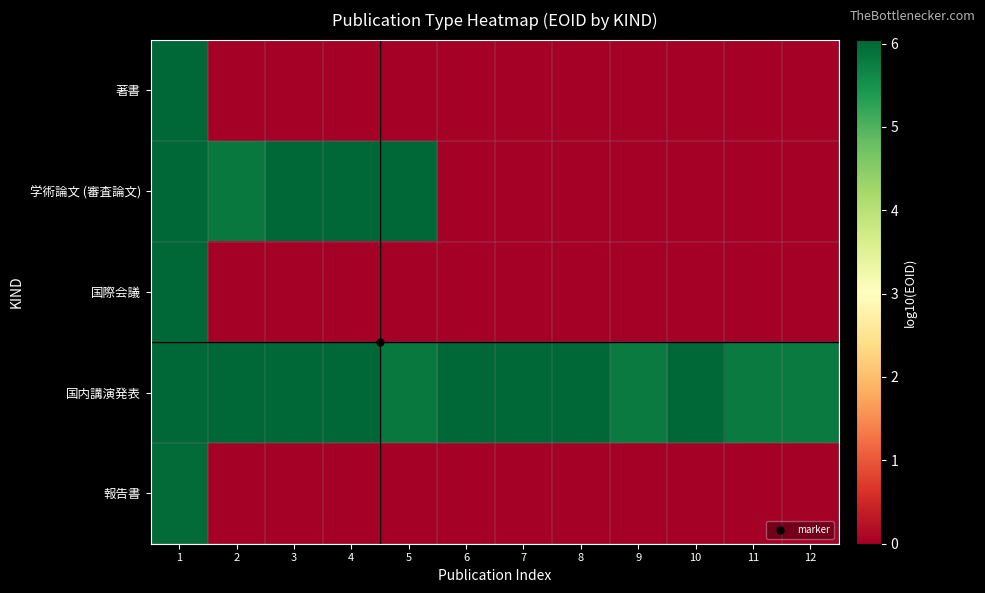

Which series has the largest total across all categories?

国内講演発表